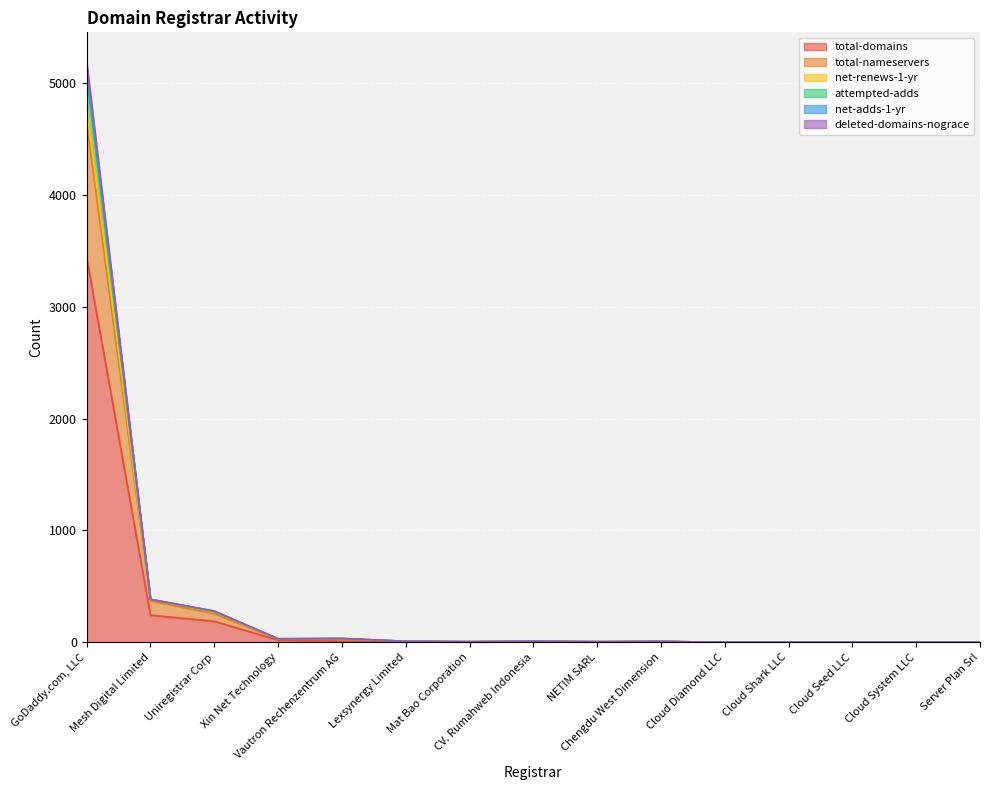

Which category has the highest value in the attempted-adds series?

GoDaddy.com, LLC